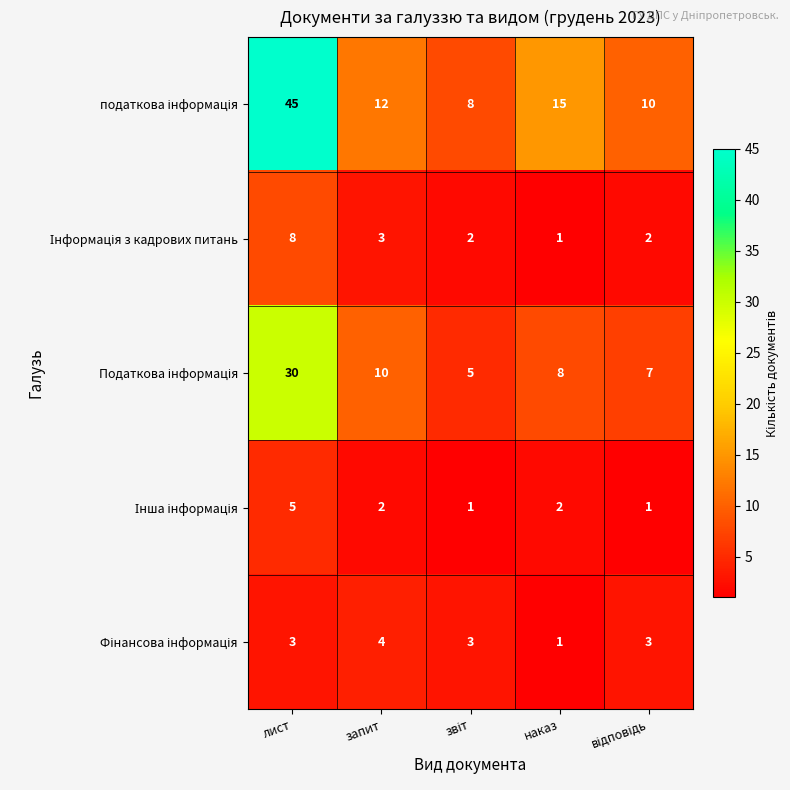

Which category has the highest value across all series?

лист